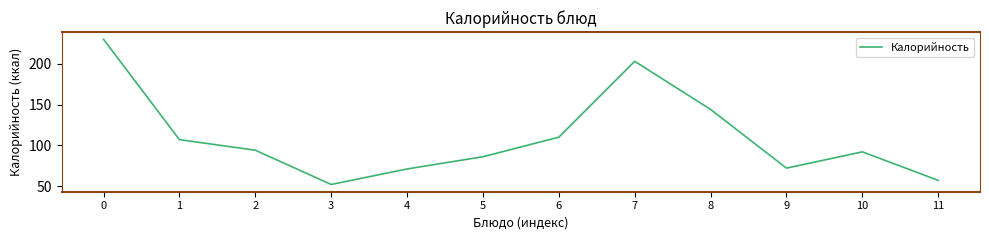

Where is the data nearest to the value 141?

8